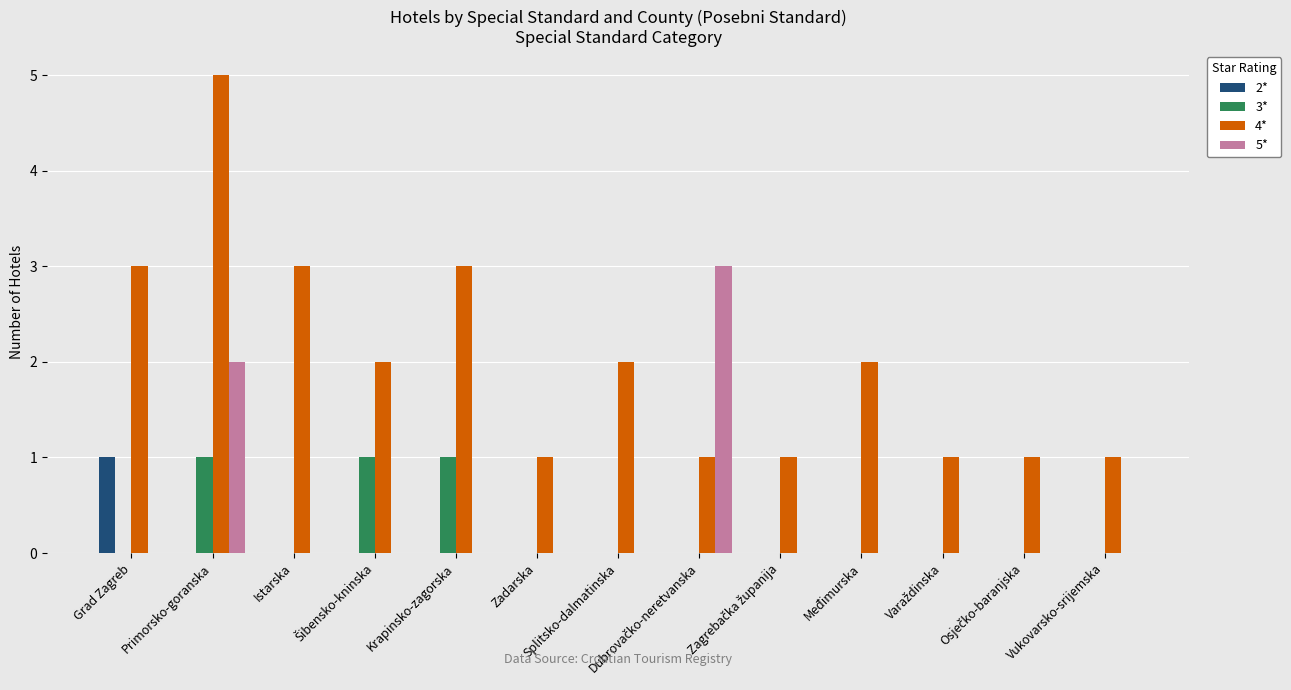

What is the greatest value displayed?

5